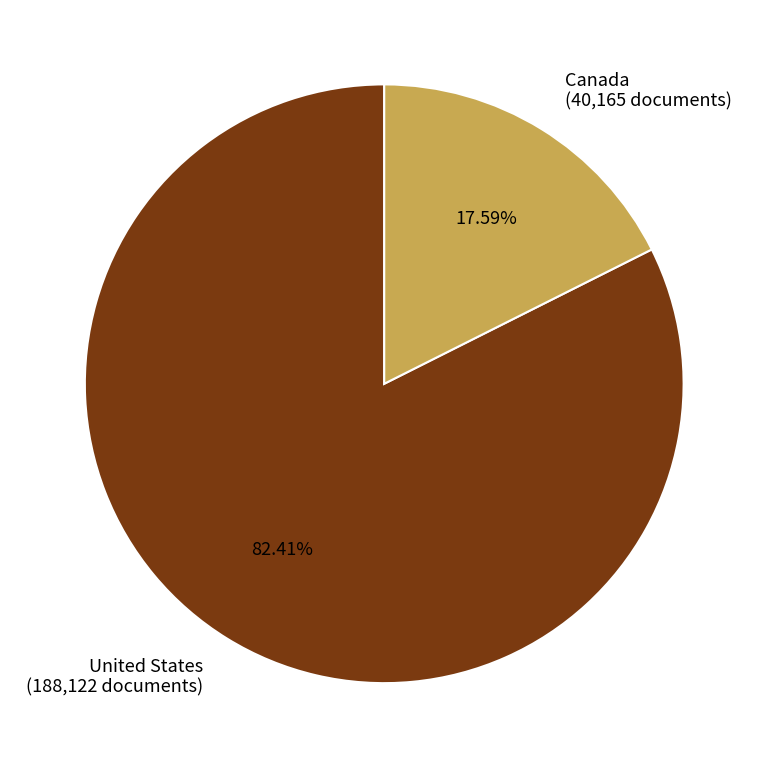

Is there a majority slice in this chart?

Yes